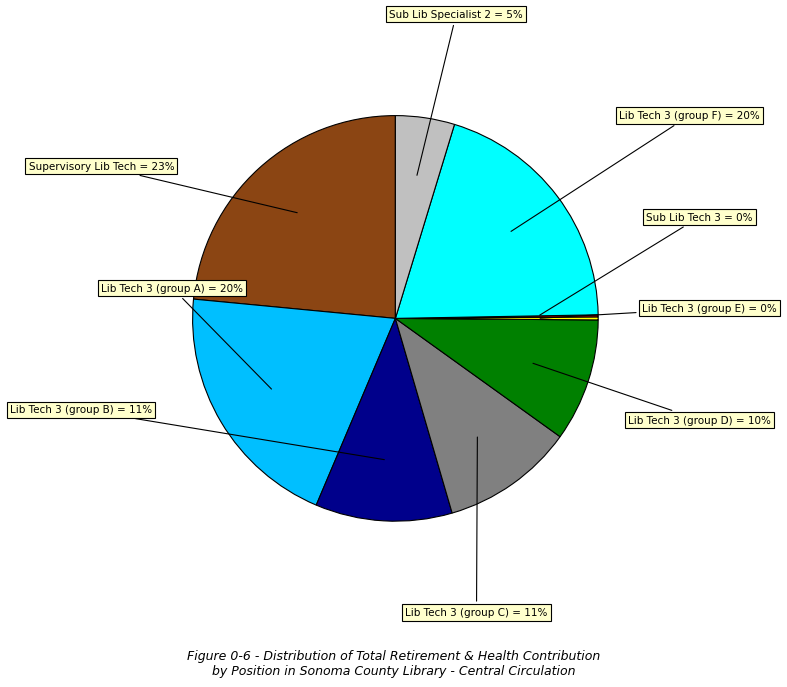

Is there any slice that represents more than half of the pie?

No